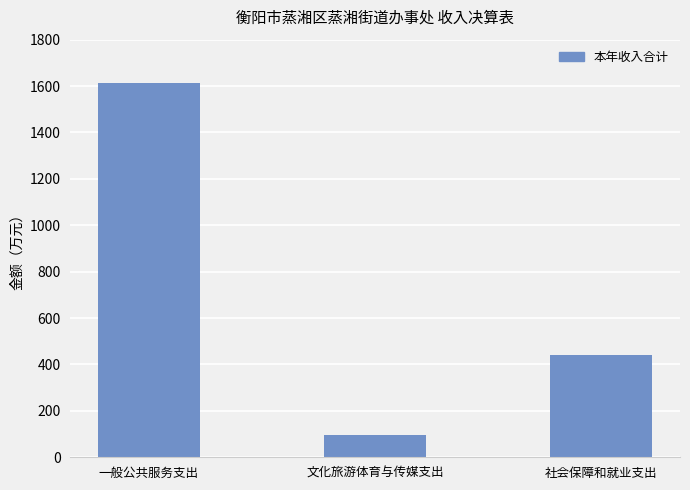

Which label corresponds to the largest value in the chart?

一般公共服务支出